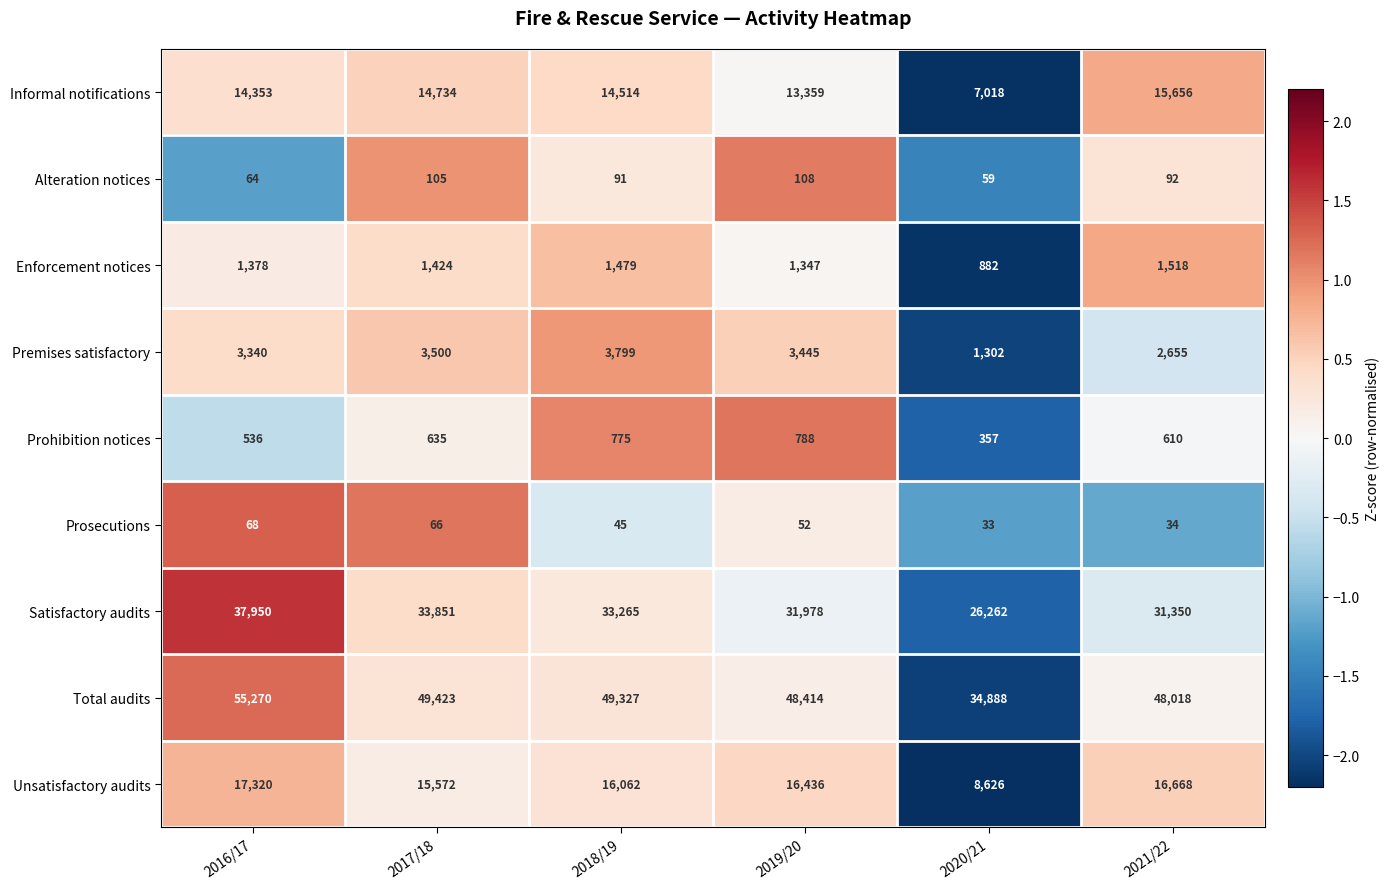

How many values in the Unsatisfactory audits series are below 16436?

3